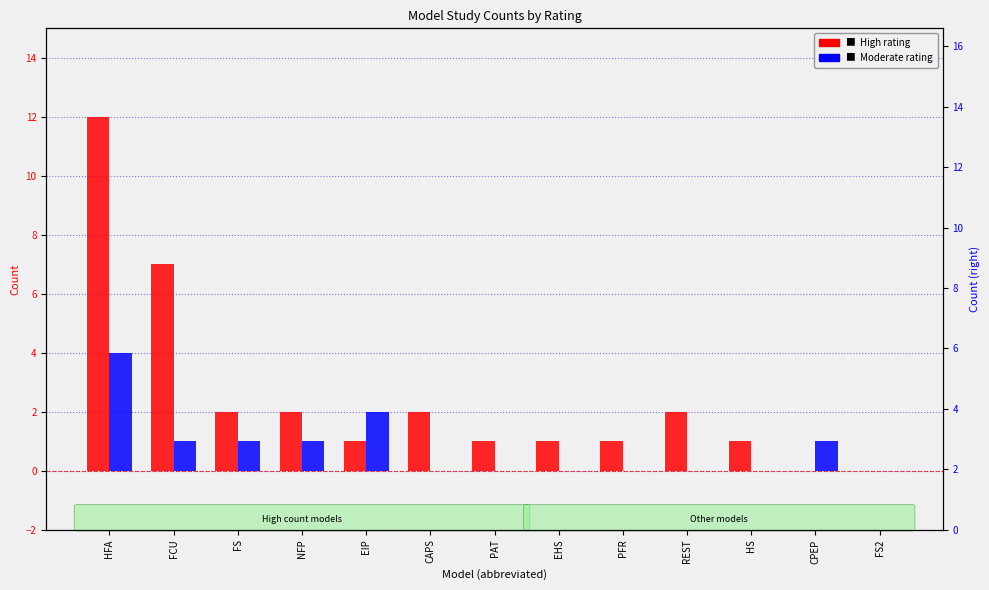

The value of High rating at HS is 0. True or false?

False